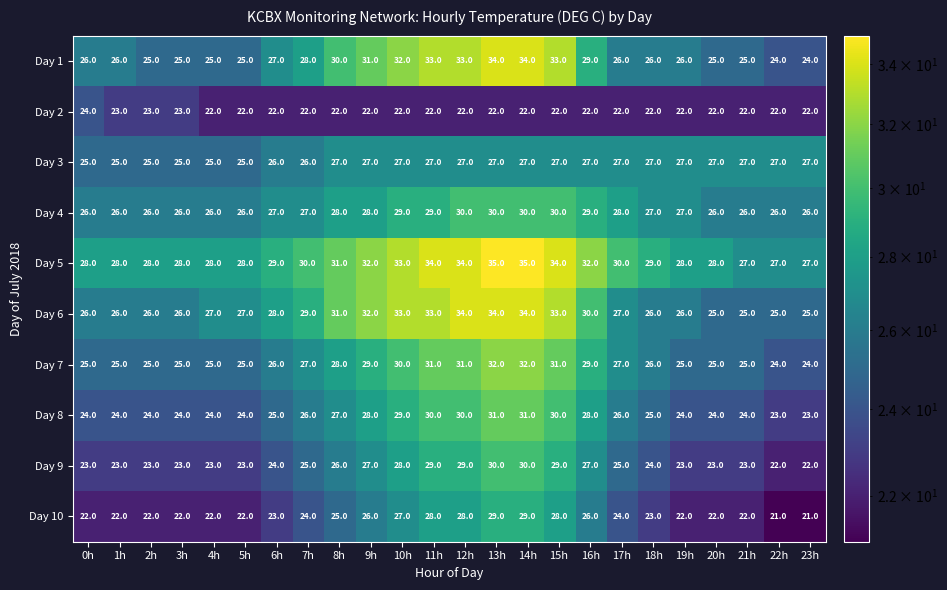

What is the maximum value for Day 2?

24